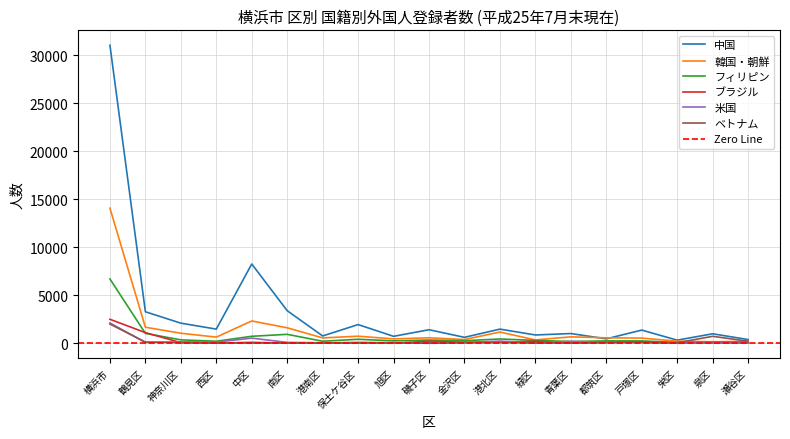

How many values in the フィリピン series exceed 275?

9